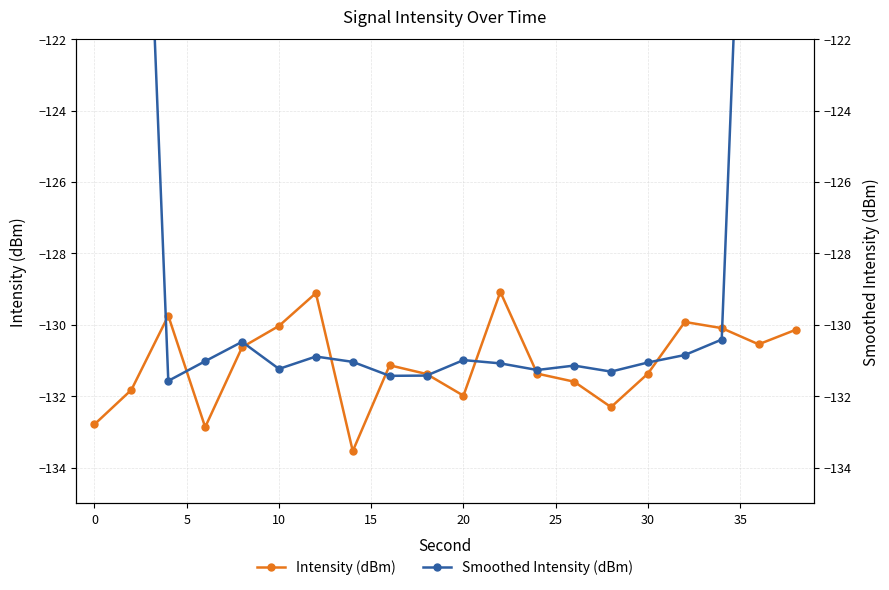

How many categories are shown in the chart?

20